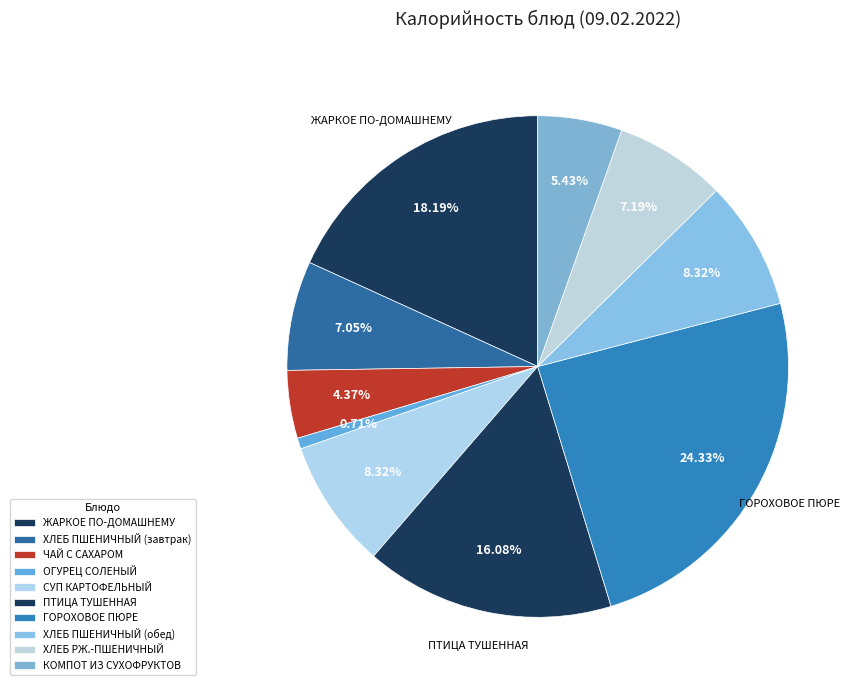

Which category has the smallest portion of the pie?

ОГУРЕЦ СОЛЕНЫЙ